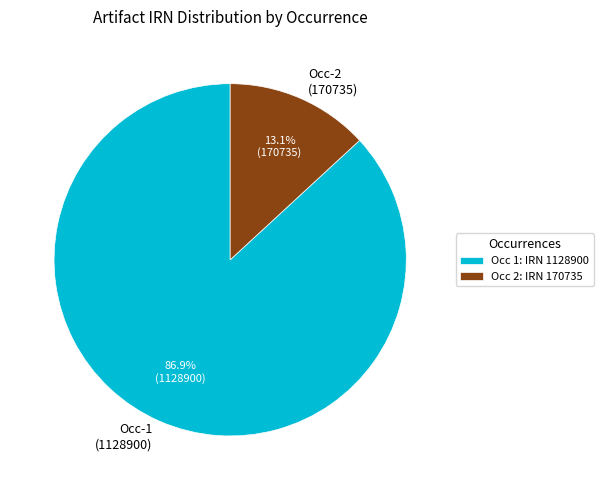

Approximately how many times larger is the value at Occ-1 (1128900) compared to Occ-2 (170735)?

6.6